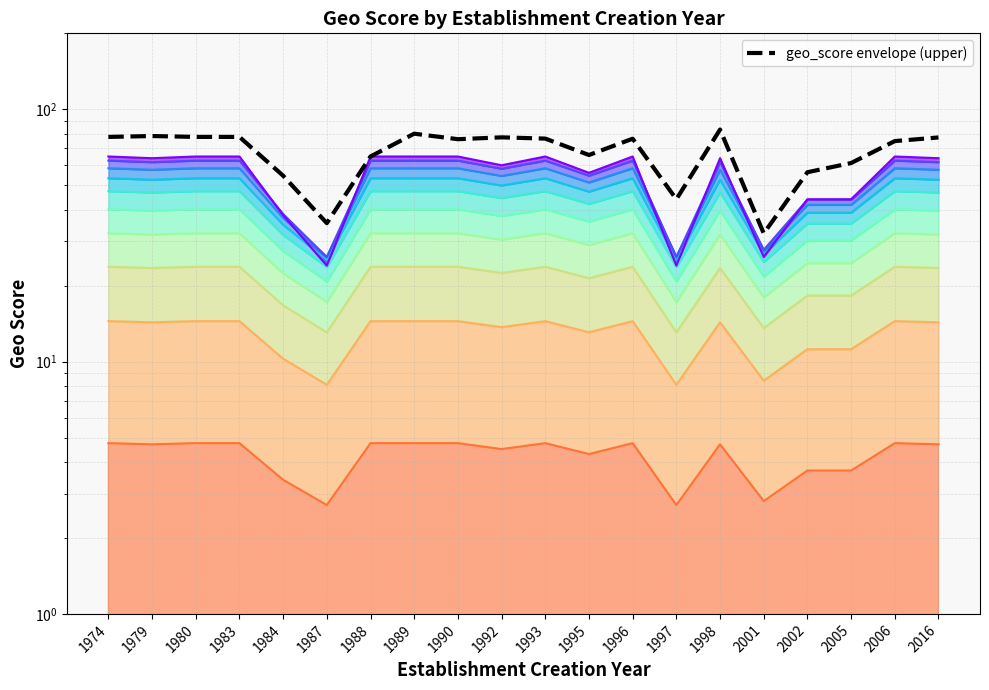

List the labels in order of value, largest first.

1998, 1989, 1979, 1974, 1980, 1983, 1992, 2016, 1993, 1996, 1990, 2006, 1995, 1988, 2005, 2002, 1984, 1997, 1987, 2001